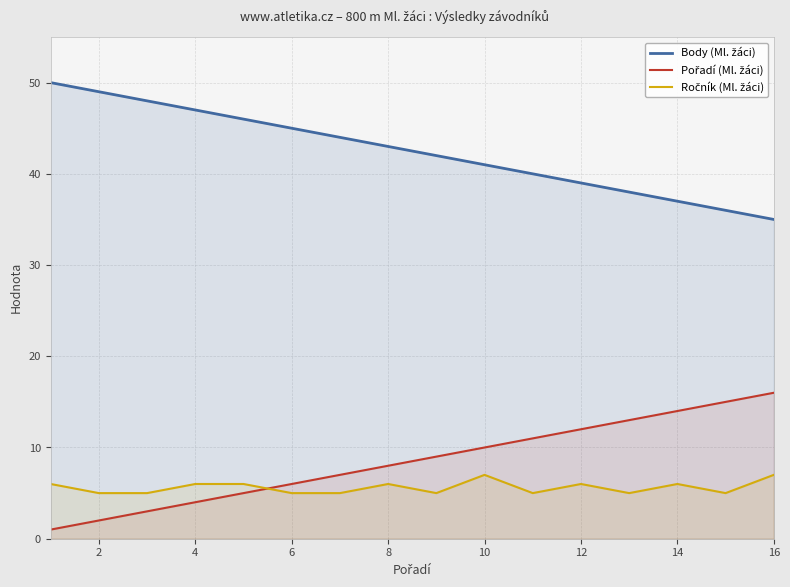

What are all the series names shown in the legend?

Body (Ml. žáci), Pořadí (Ml. žáci), Ročník (Ml. žáci)